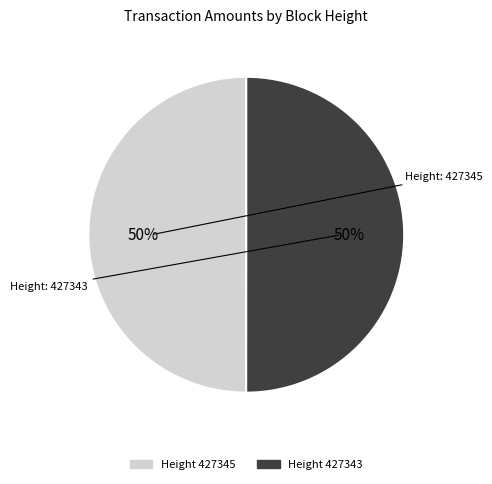

To the nearest percent, what is the average slice percentage?

50%